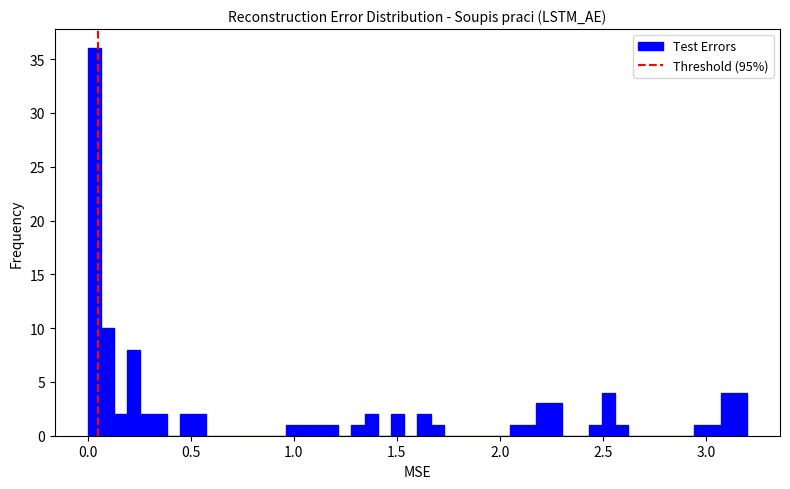

Around what value on the x-axis is the tallest bar? Give the approximate position of its centre, as read against the axis.

0.05